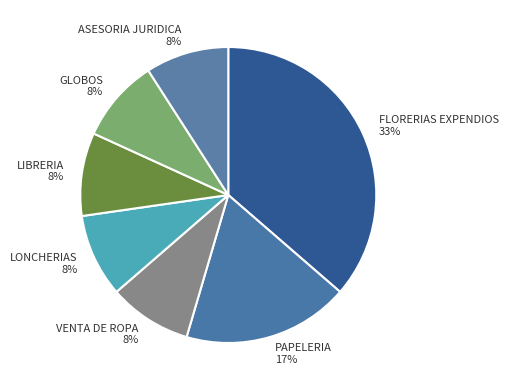

To the nearest percent, what is the combined percentage of FLORERIAS EXPENDIOS and GLOBOS?

42%